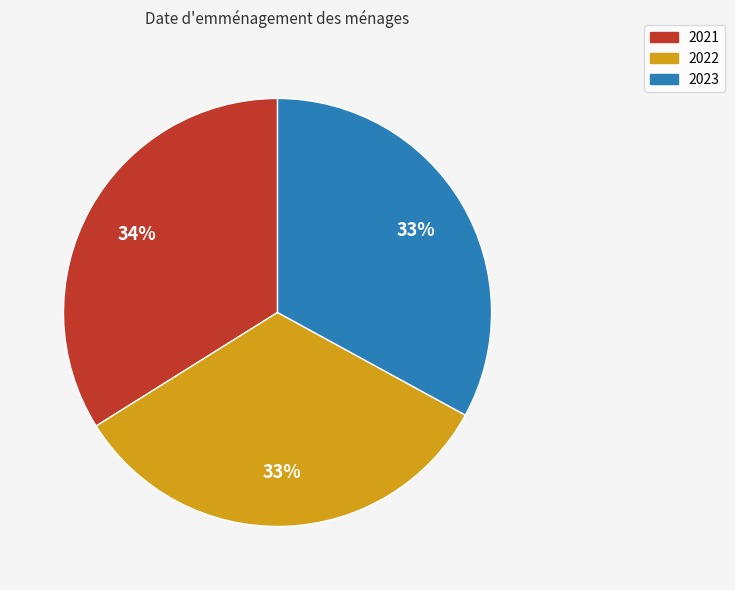

What is the largest slice in the pie chart?

2021